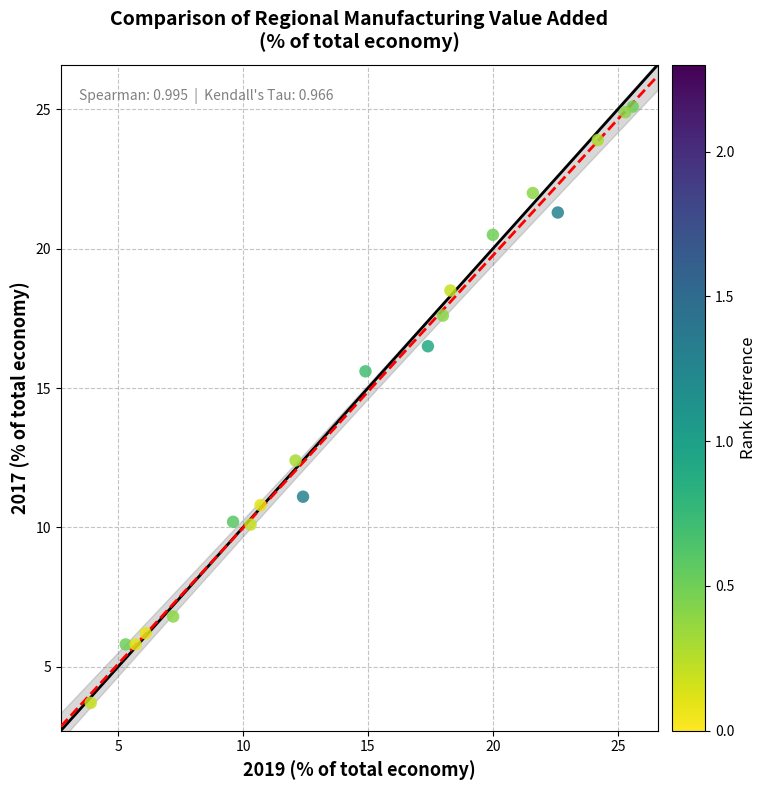

What is the range of Y values (max minus min)?

21.4